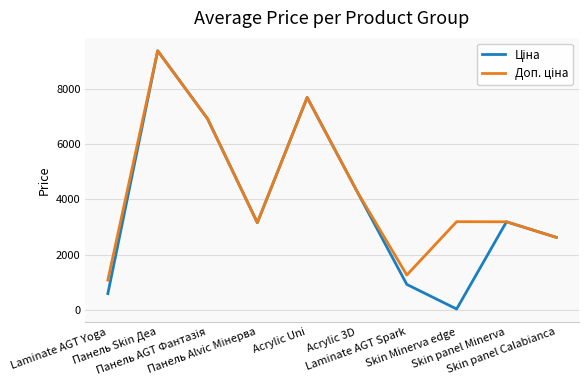

What is the greatest value displayed?

9384.0